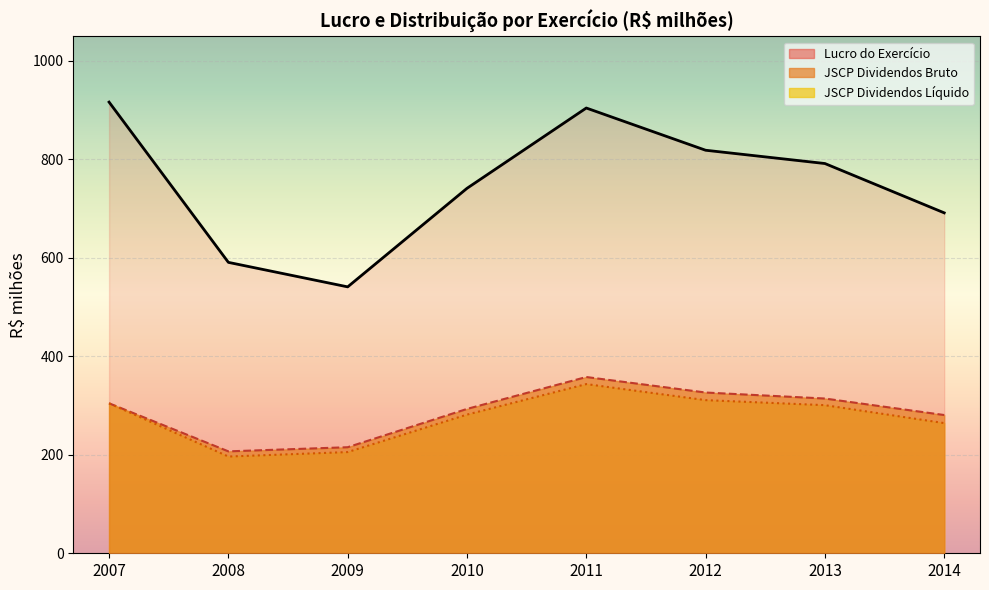

How many data points in JSCP Dividendos Bruto are less than 304?

4